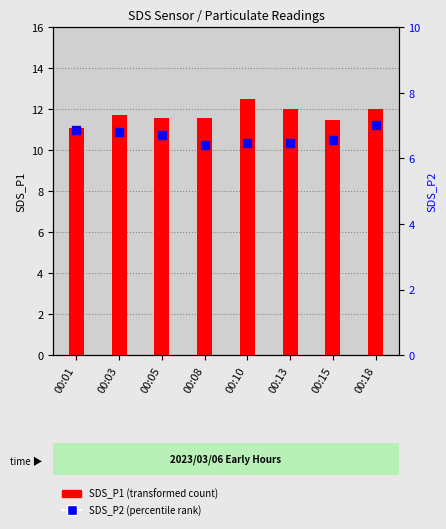

List the series in order of their peak value, lowest first.

SDS_P2 (percentile rank), SDS_P1 (transformed count)